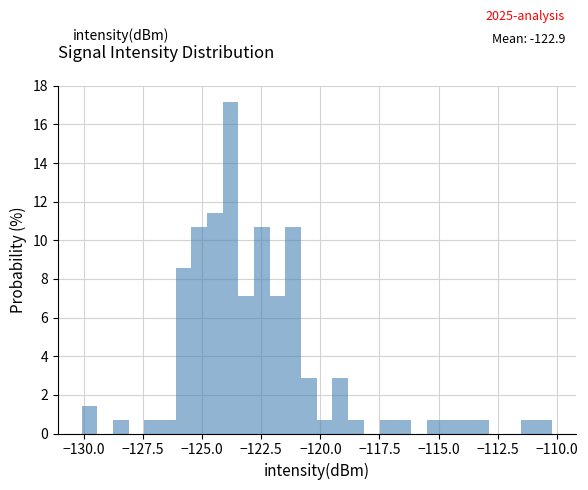

Read against the x-axis, roughly where is the centre of the tallest bar?

-124.0